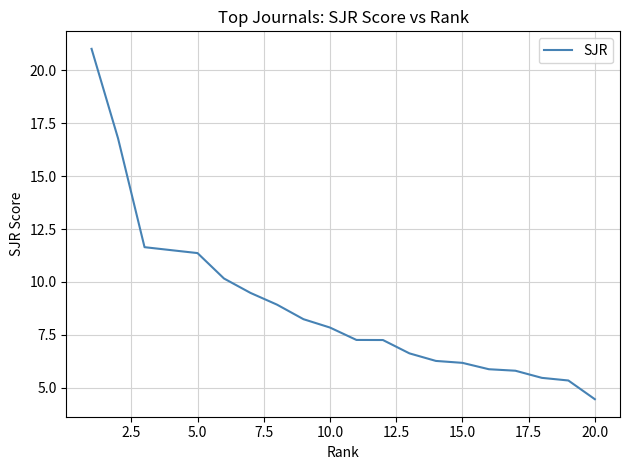

What is the maximum value shown in the chart?

21.0